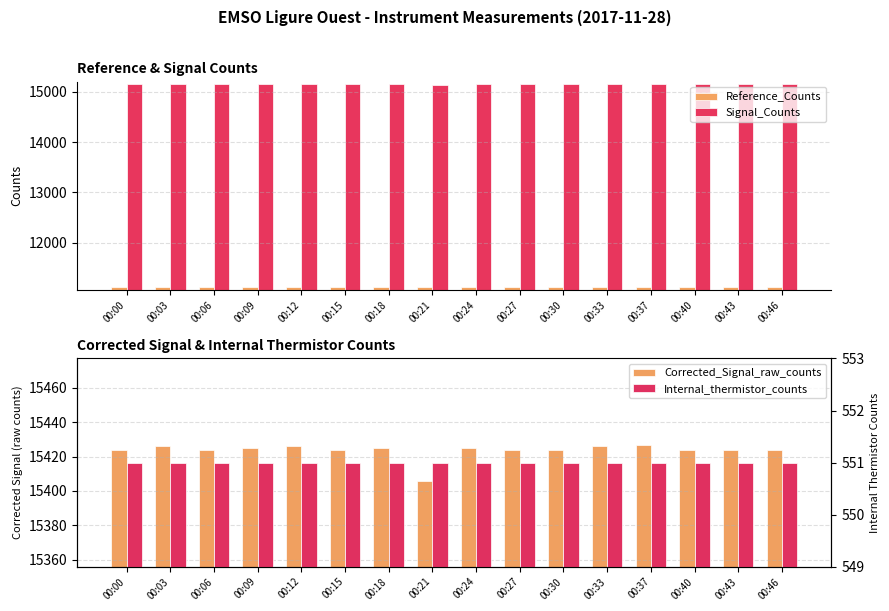

Is it true that Corrected_Signal_raw_counts equals 15426 at 00:12?

True